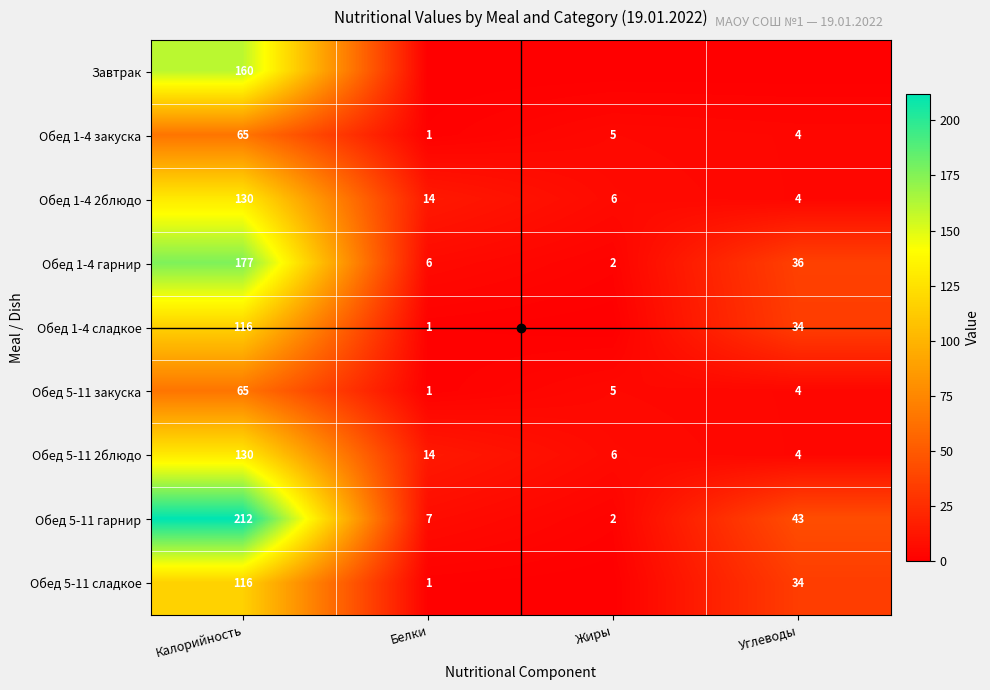

Which series has the largest total across all categories?

Обед 5-11 гарнир